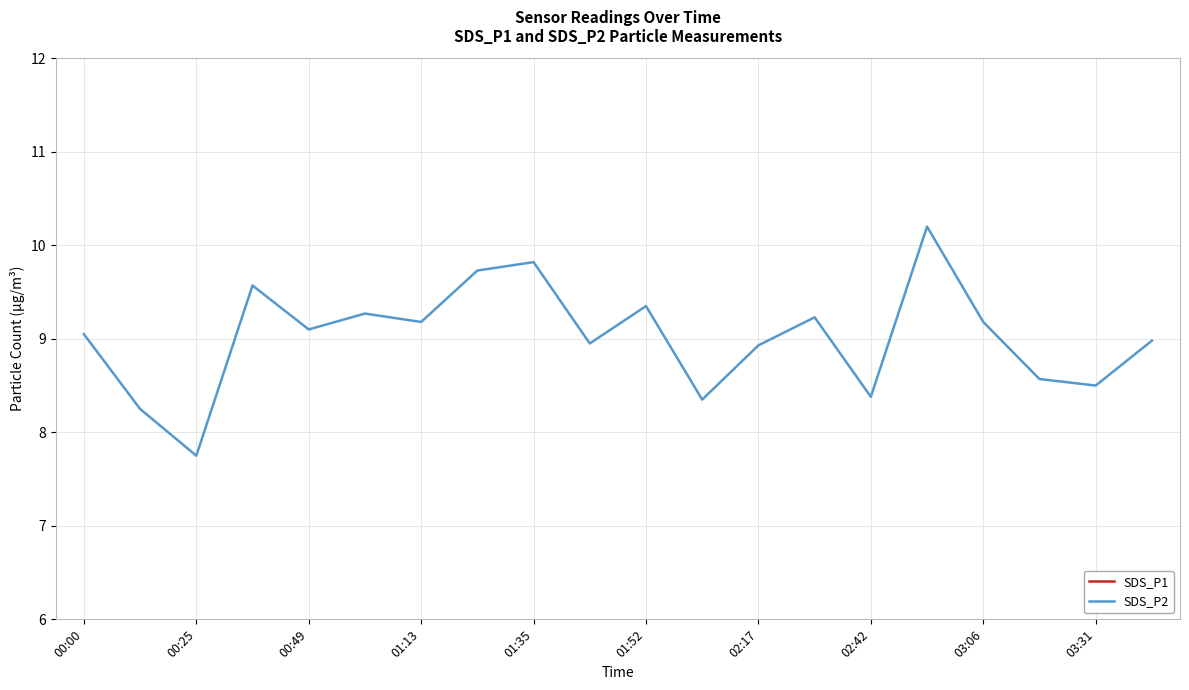

What is the maximum value for SDS_P2?

10.2